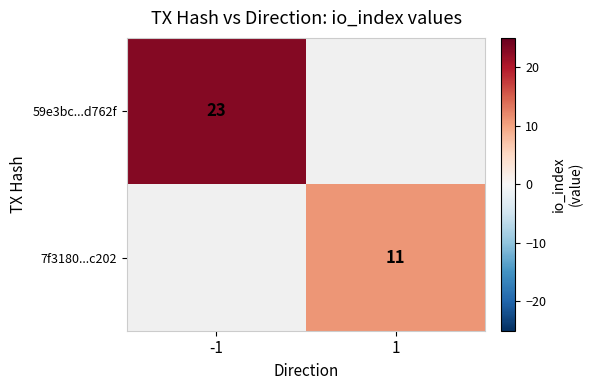

Is it true that 59e3bc...d762f equals 5 at -1?

False